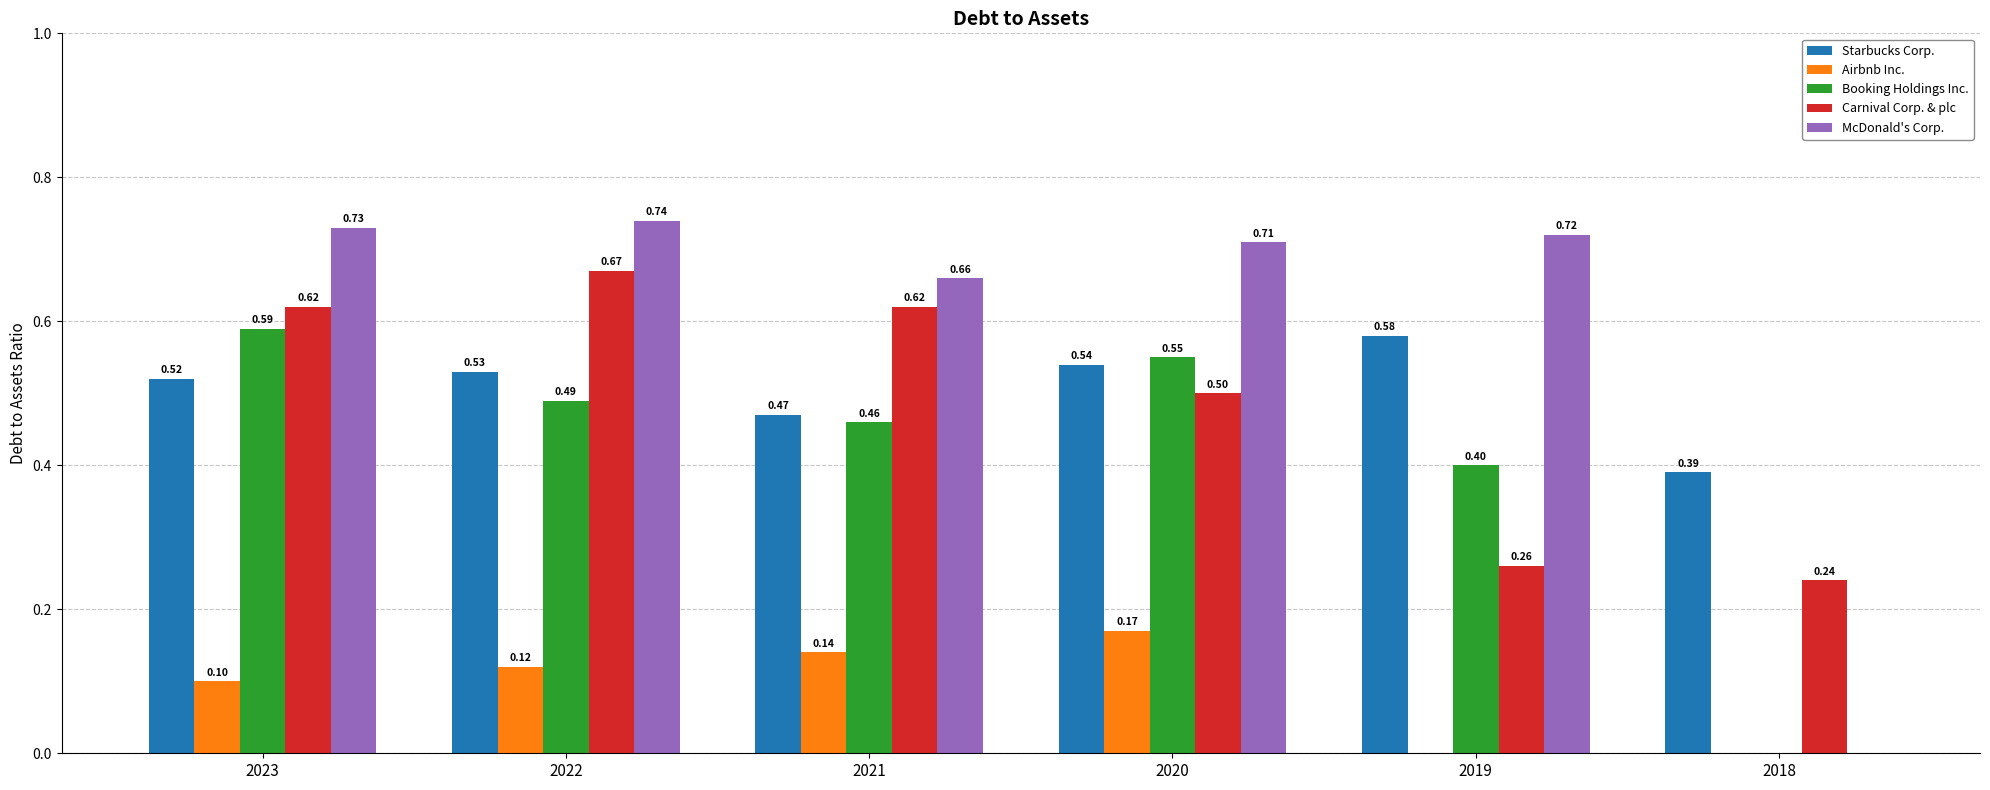

Which series has the largest total across all categories?

McDonald's Corp.